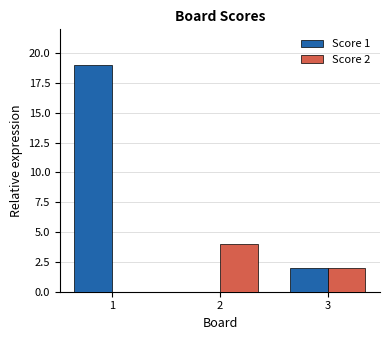

Is it true that Score 2 equals 3 at 2?

False